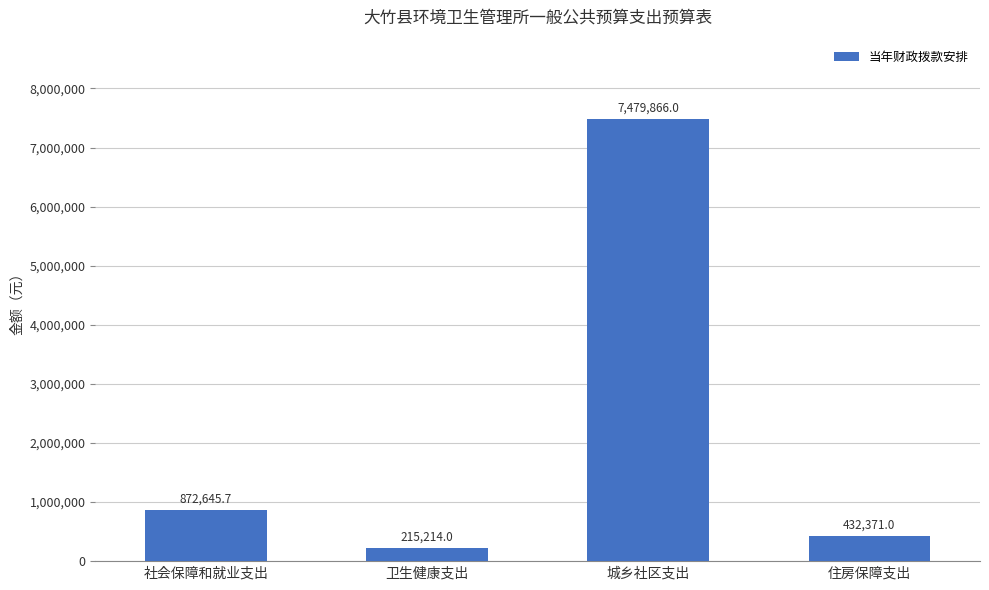

How many bars are there in total?

4